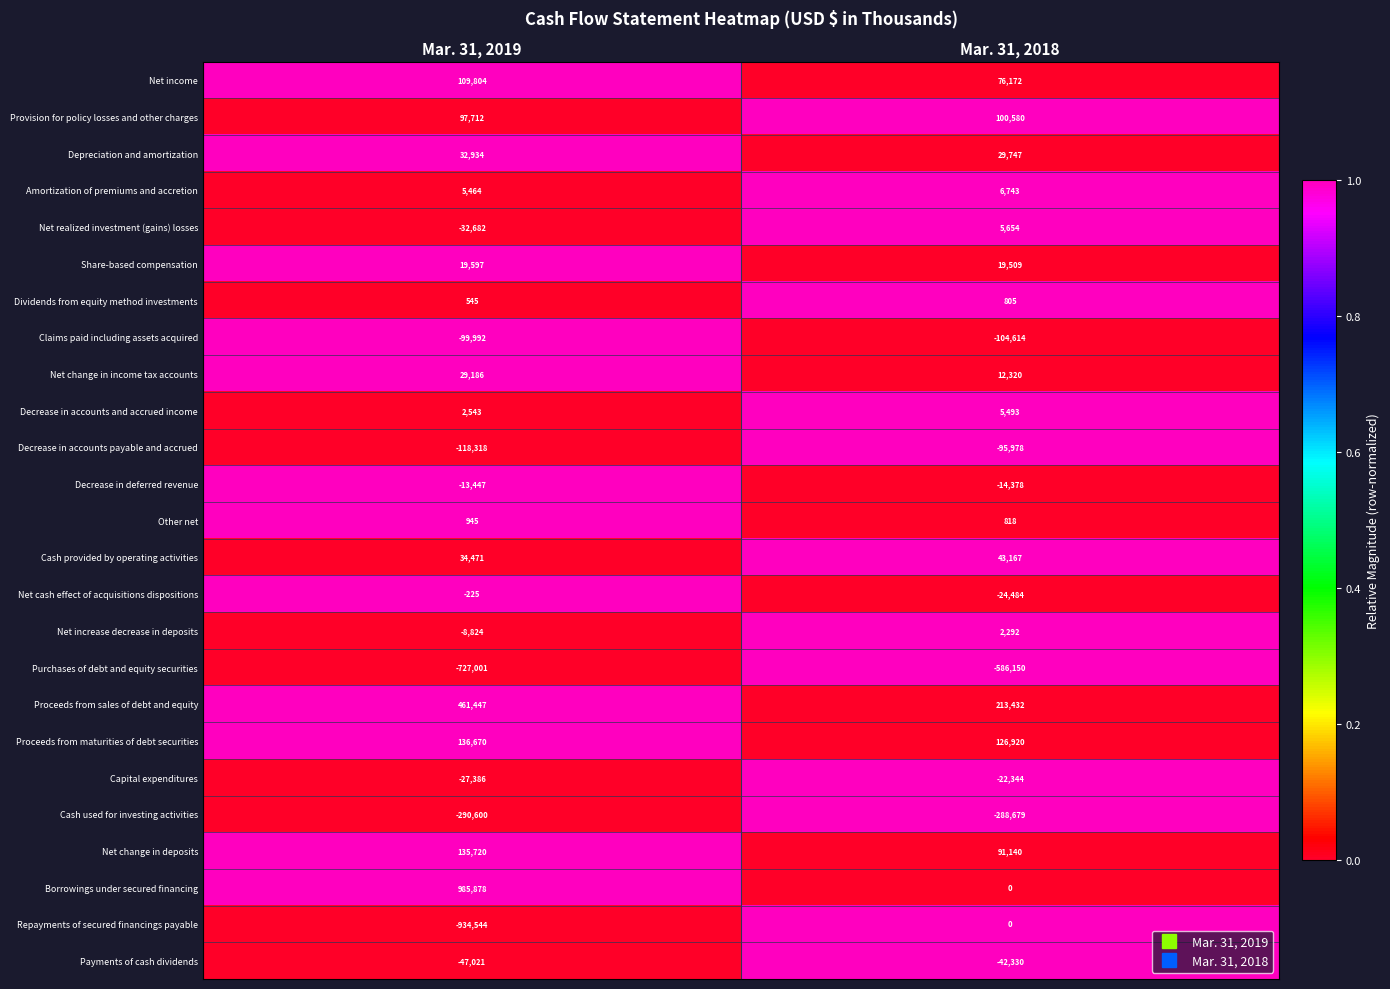

At which category does the chart reach its minimum across all series?

Mar. 31, 2019